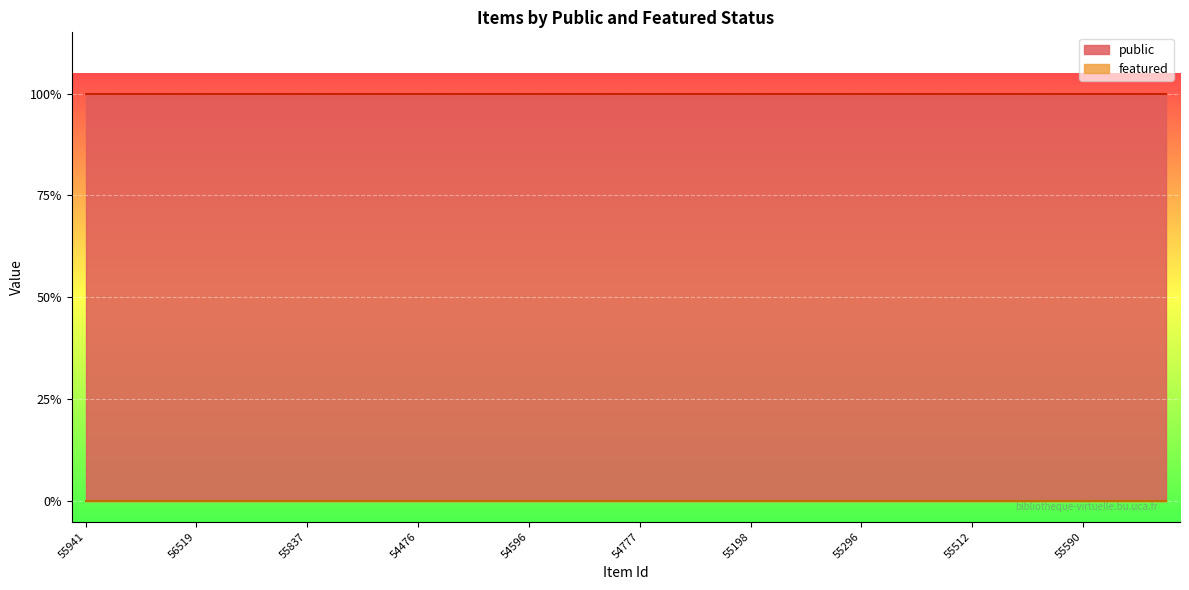

Where is featured nearest to the value 0?

55941